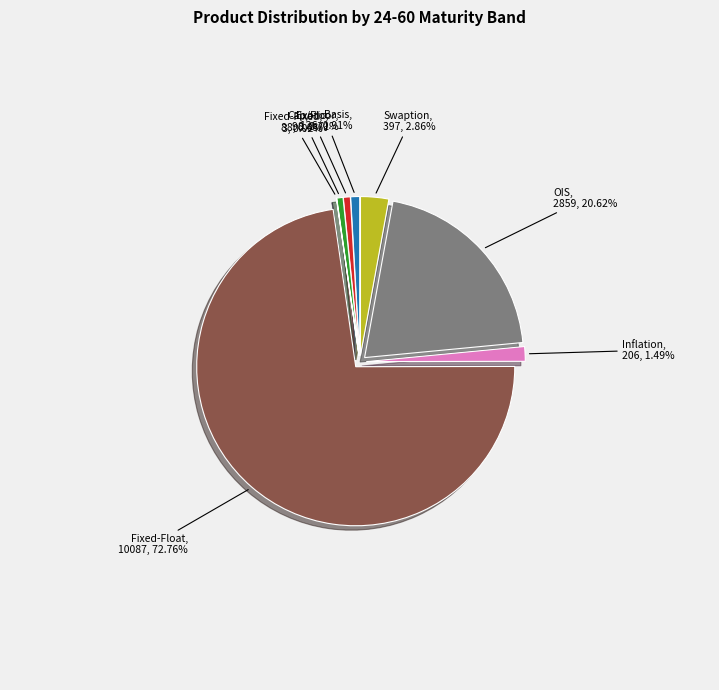

True or false: Exotic accounts for 6% of the total.

False